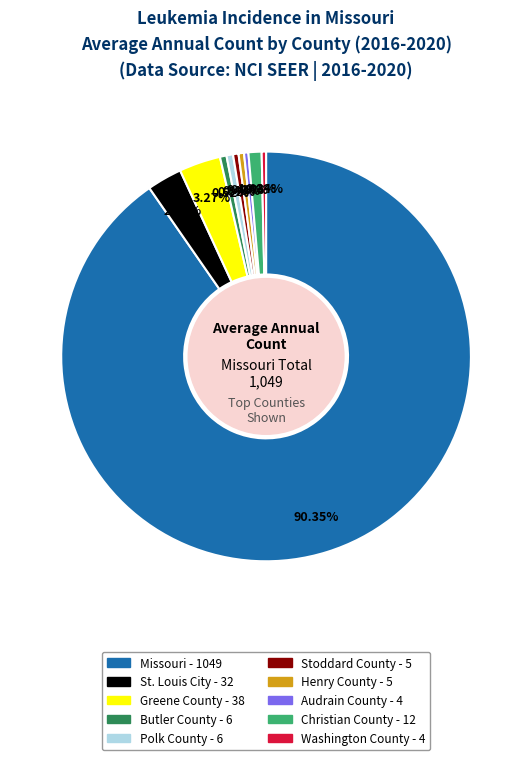

Does Greene County account for over 50% of the chart?

No